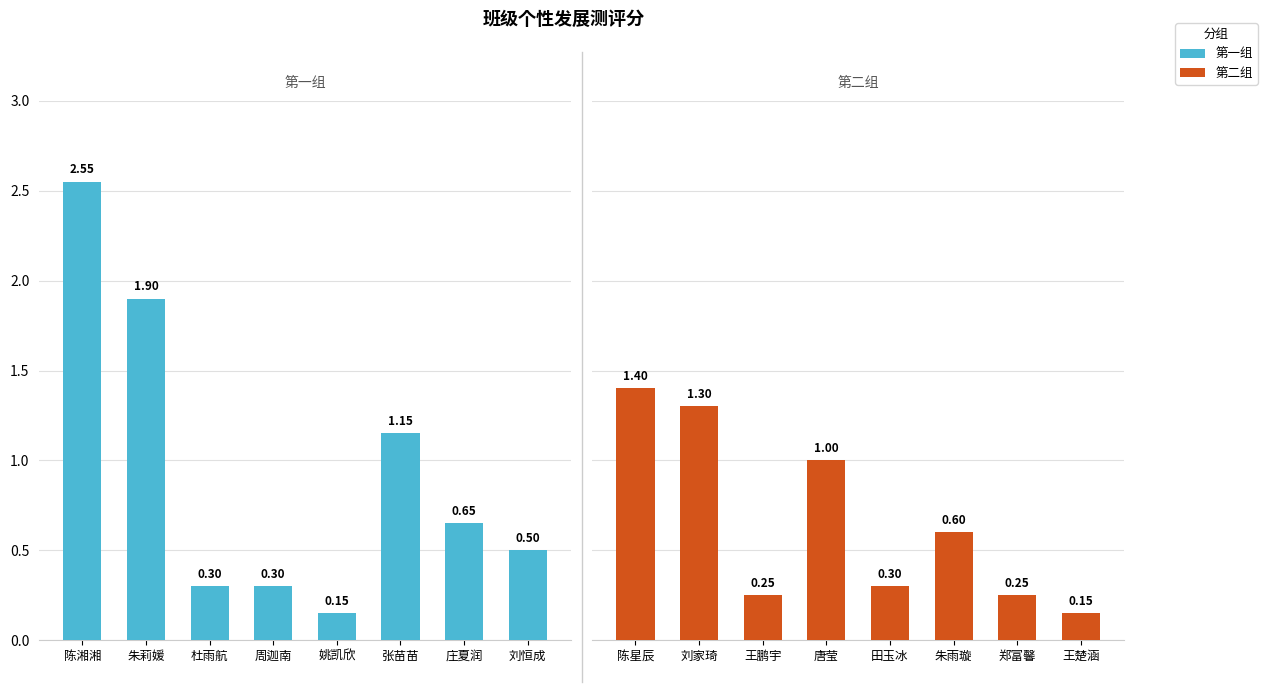

Where is 第一组 nearest to the value 1?

张苗苗